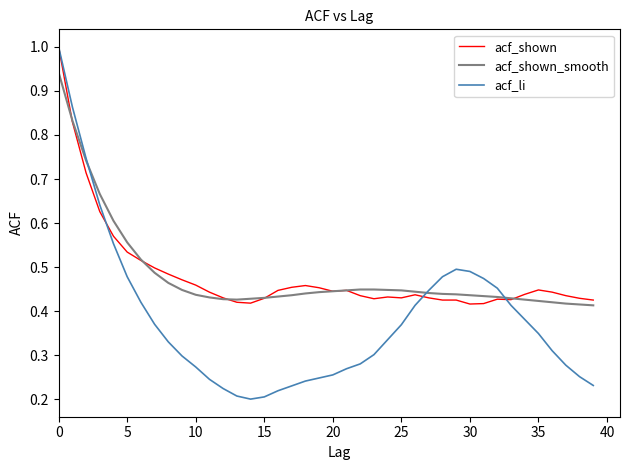

How many series are shown in this chart?

3